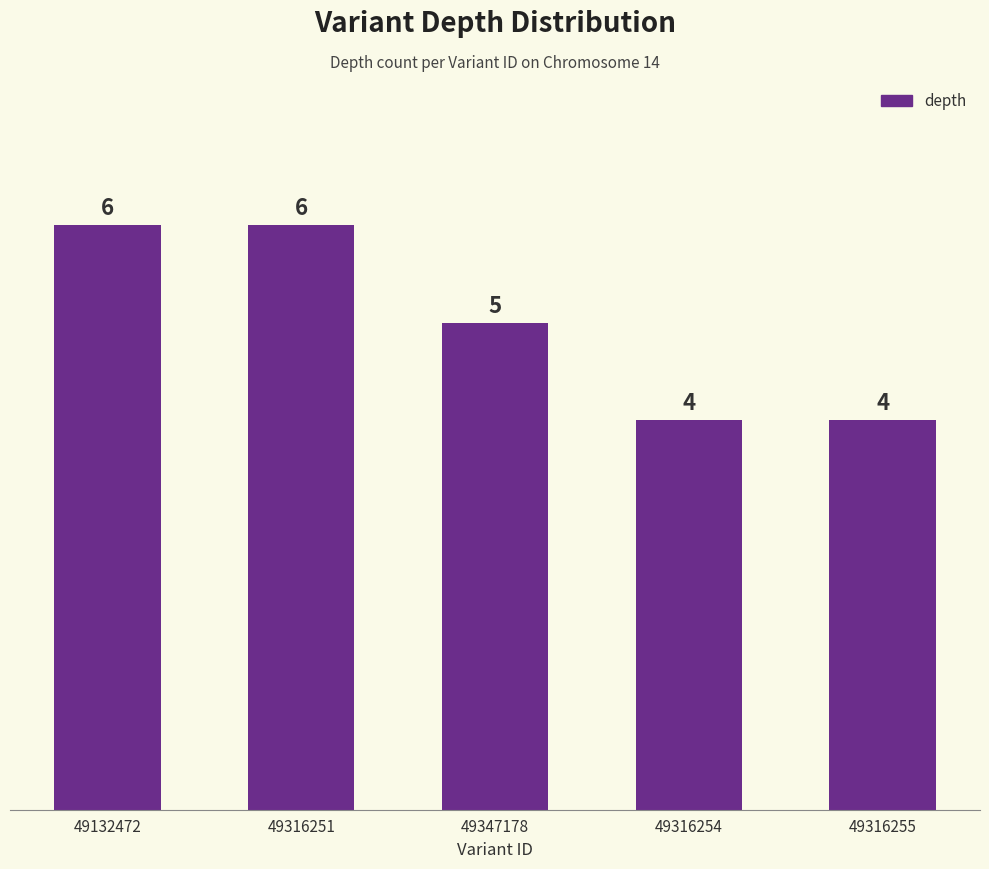

True or false: the data shows 2 at 49316254.

False